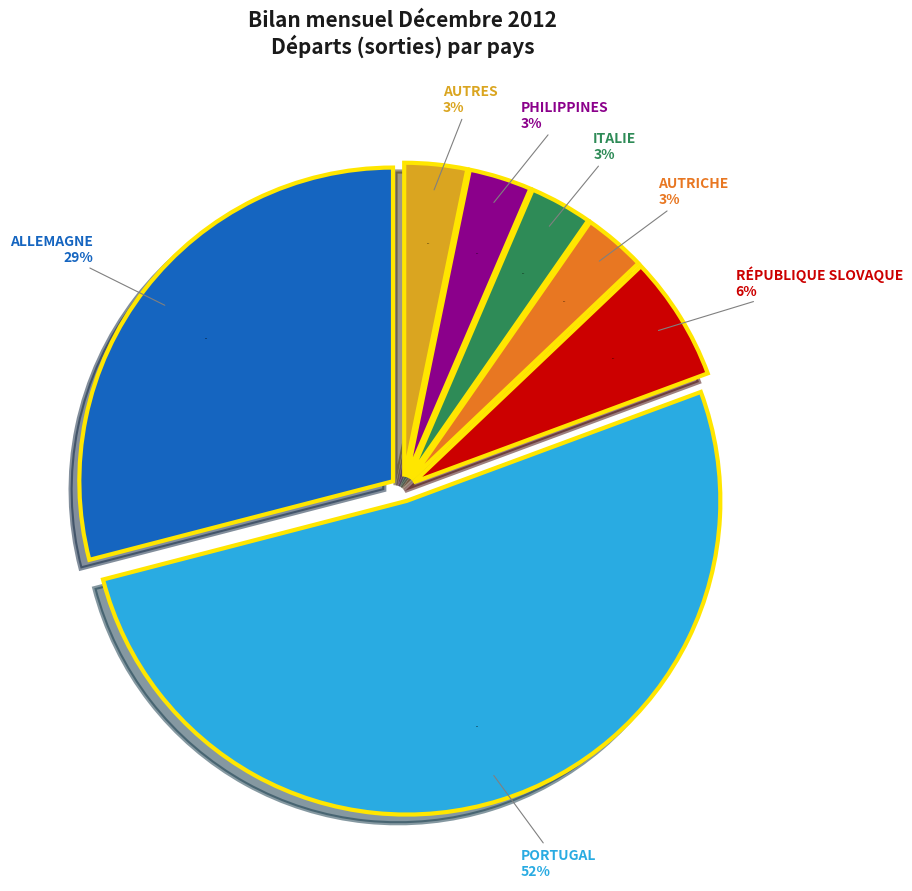

Between Allemagne and Autriche, which is larger?

Allemagne